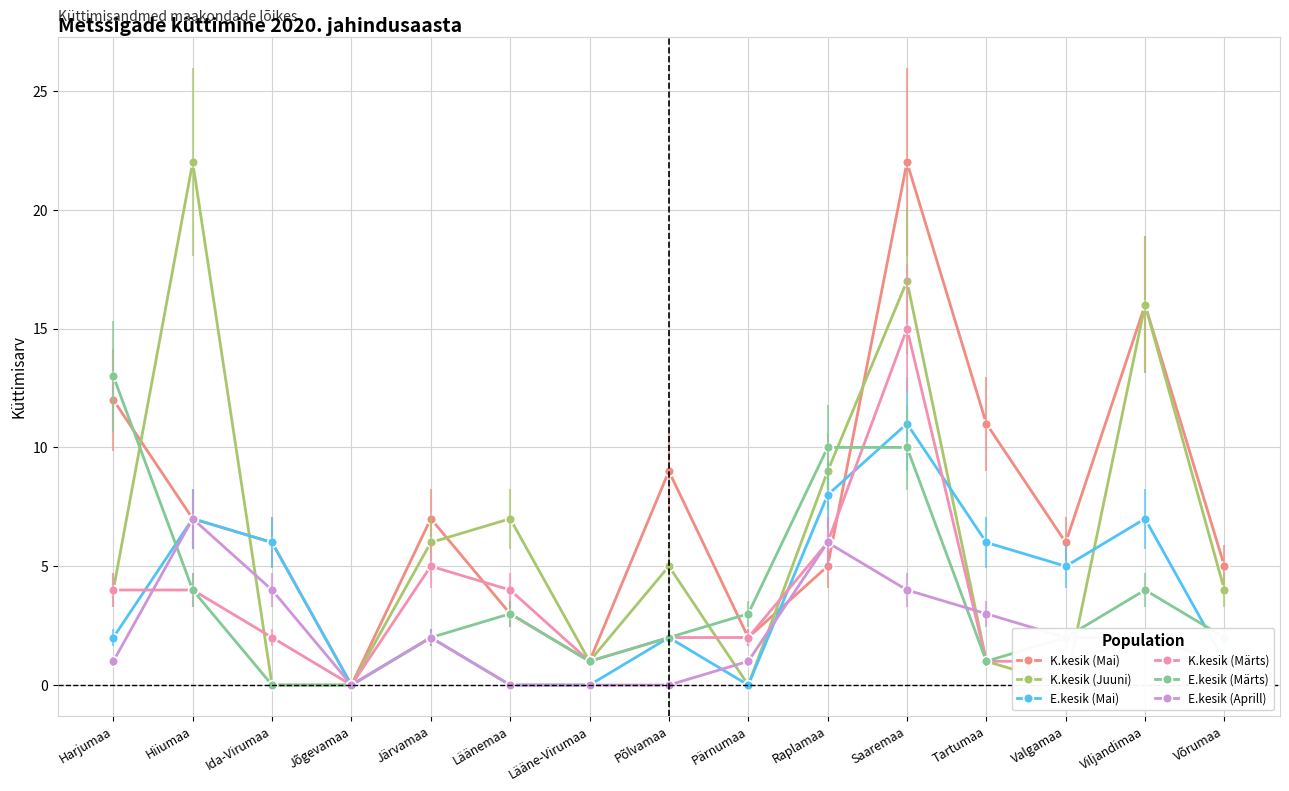

At which category is the sum across all series the highest?

Saaremaa